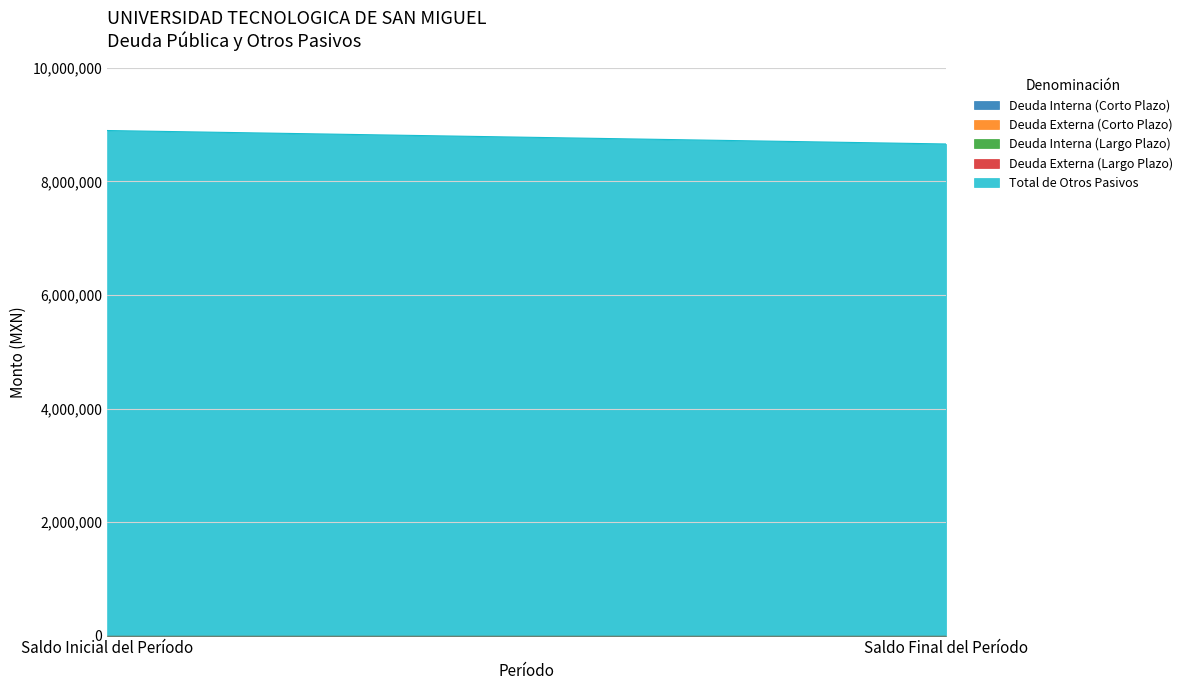

At how many categories does at least one series exceed 1377491?

2